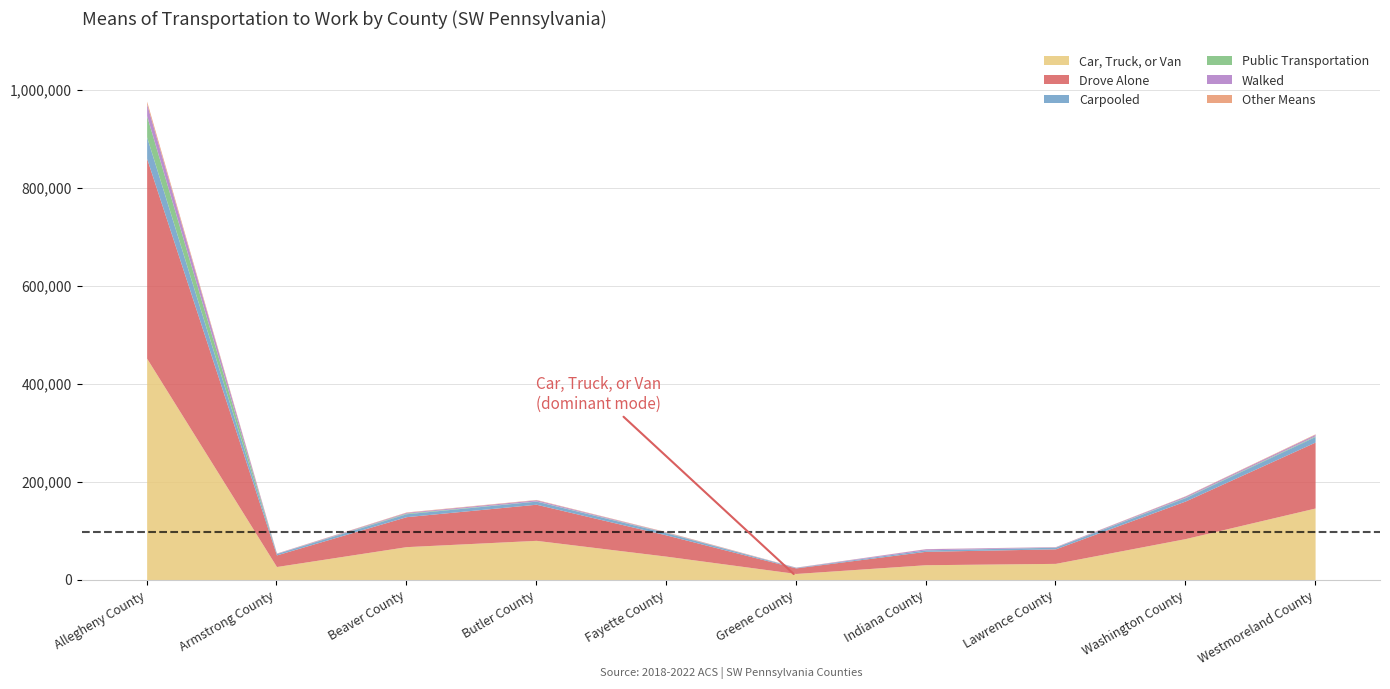

Reading left to right, extract all data points from this chart.

Car, Truck, or Van: 451795	26595	67170	80022	47788	12399	30257	33009	83583	146015
Drove Alone: 407968	23688	61181	73720	43397	11351	27354	29673	76735	134564
Carpooled: 43827	2907	5989	6302	4391	1048	2903	3336	6848	11451
Public Transportation: 43098	88	1244	394	640	33	86	215	977	1386
Walked: 24318	695	1664	2293	877	352	2255	853	2332	3029
Other Means: 5514	249	779	734	689	232	270	211	639	1015